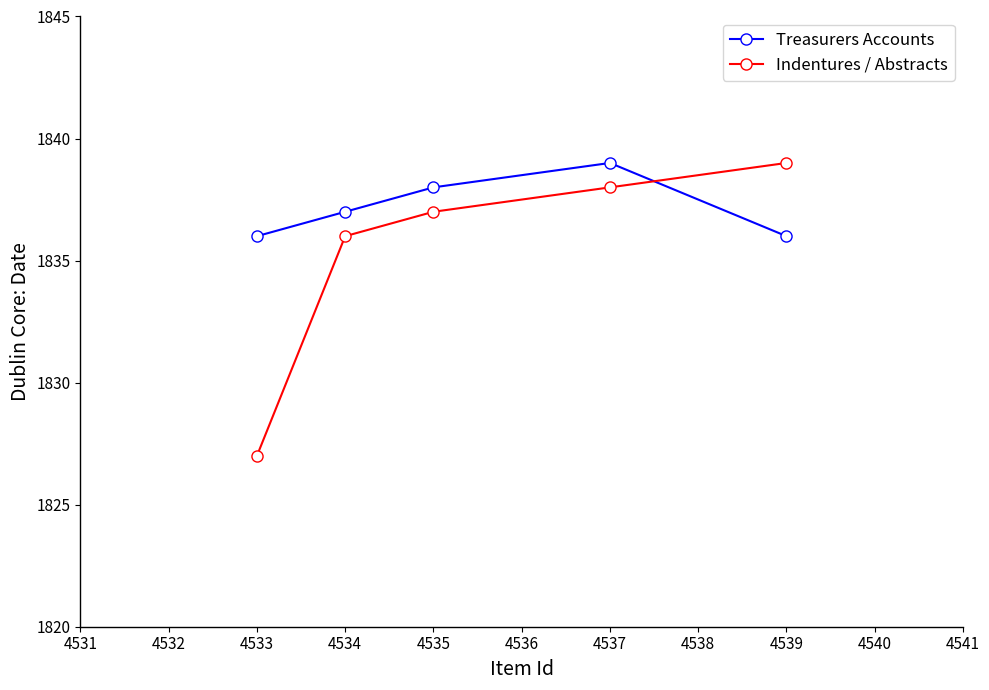

True or false: Treasurers Accounts has a value of 1158 at 4533.

False